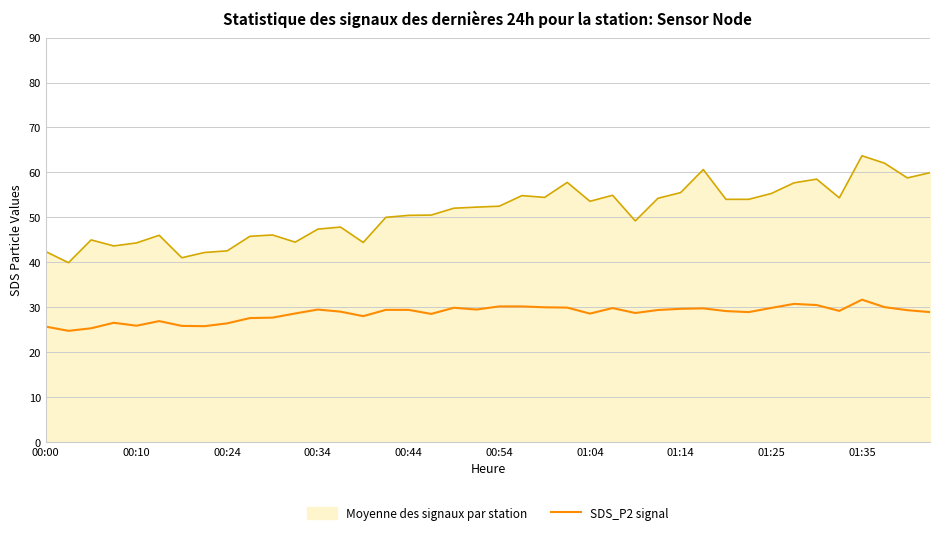

Rank the series by their average value, from highest to lowest.

Moyenne des signaux par station, SDS_P2 signal